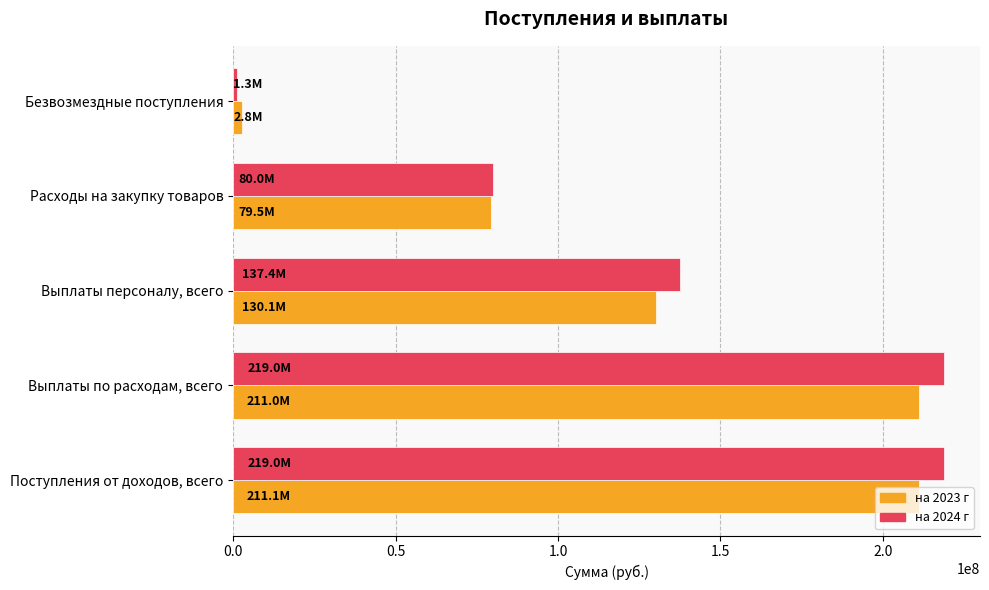

What is the difference between the highest and lowest values at Выплаты по расходам, всего?

7927531.9